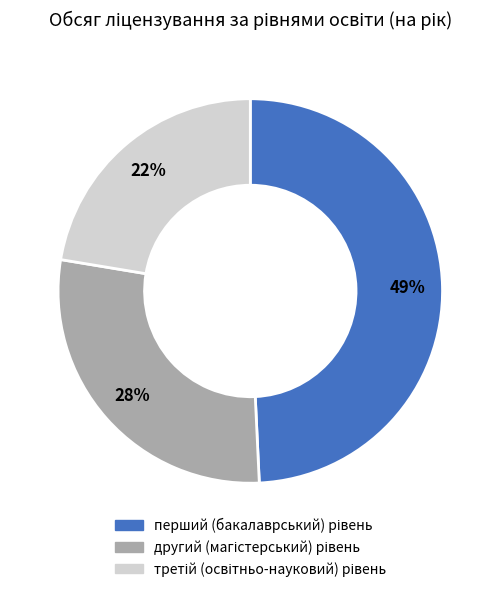

Does any single category account for the majority?

No